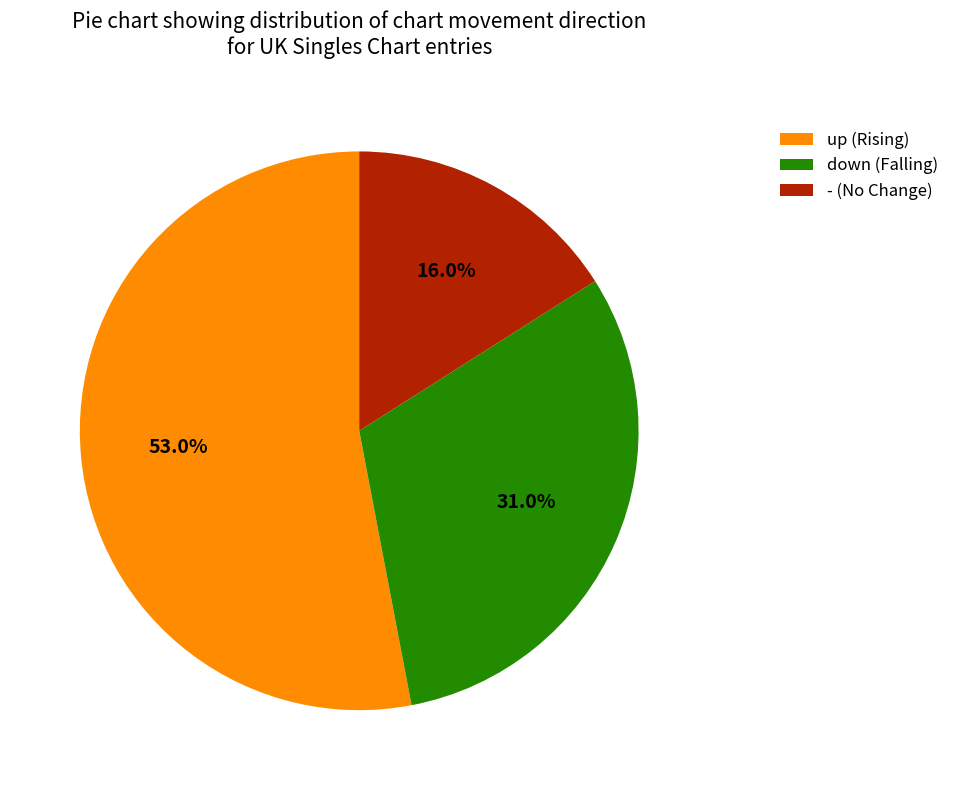

Rank the categories by value from lowest to highest.

-, down, up